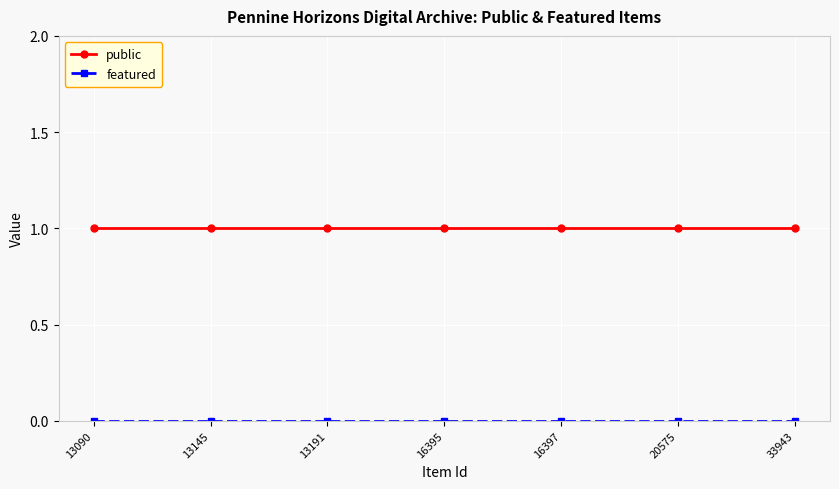

Which series has the largest total across all categories?

public